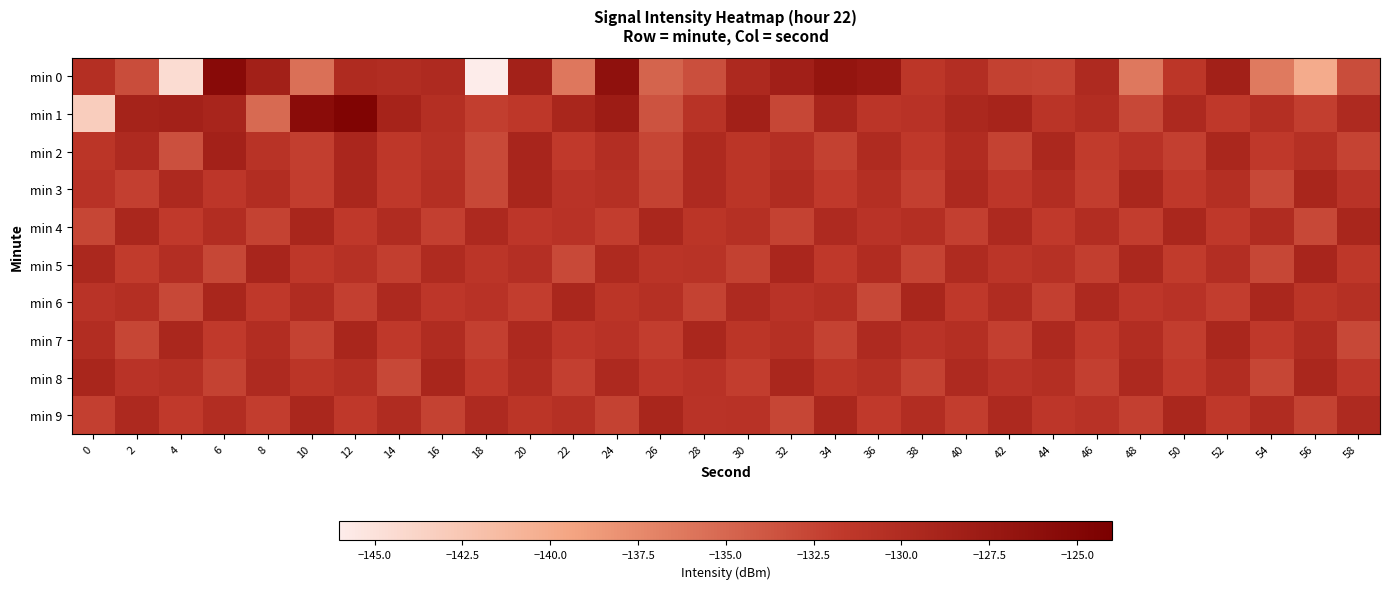

Reading right to left, list all the values displayed in this chart.

min 0: 58=-133.1	56=-140.0	54=-136.3	52=-128.4	50=-131.3	48=-136.2	46=-129.8	44=-132.5	42=-132.3	40=-130.3	38=-131.3	36=-127.4	34=-126.9	32=-128.3	30=-129.6	28=-133.3	26=-134.8	24=-126.3	22=-136.2	20=-128.6	18=-146.0	16=-129.8	14=-130.1	12=-129.9	10=-135.6	8=-128.4	6=-125.5	4=-144.5	2=-133.2	0=-130.4
min 1: 58=-129.8	56=-132.1	54=-130.4	52=-131.7	50=-129.6	48=-132.8	46=-130.2	44=-131.1	42=-128.9	40=-129.5	38=-130.8	36=-131.3	34=-129.1	32=-132.7	30=-128.4	28=-130.9	26=-133.6	24=-127.8	22=-129.2	20=-131.5	18=-132.2	16=-130.4	14=-128.8	12=-124.6	10=-125.7	8=-135.2	6=-129.1	4=-128.6	2=-128.8	0=-143.2
min 2: 58=-132.5	56=-130.6	54=-131.7	52=-129.4	50=-132.2	48=-130.8	46=-131.9	44=-129.5	42=-132.4	40=-130.1	38=-131.6	36=-129.9	34=-132.3	32=-130.5	30=-131.2	28=-129.7	26=-132.6	24=-130.3	22=-131.8	20=-129.1	18=-132.9	16=-130.7	14=-131.5	12=-129.3	10=-132.1	8=-130.9	6=-128.6	4=-133.4	2=-129.8	0=-131.2
min 3: 58=-131.0	56=-129.2	54=-132.8	52=-130.4	50=-131.6	48=-129.4	46=-132.0	44=-130.2	42=-131.4	40=-129.6	38=-132.2	36=-130.4	34=-131.8	32=-130.0	30=-131.2	28=-129.8	26=-132.4	24=-130.6	22=-131.0	20=-129.2	18=-132.8	16=-130.4	14=-131.6	12=-129.4	10=-132.0	8=-130.2	6=-131.4	4=-129.6	2=-132.2	0=-130.8
min 4: 58=-129.2	56=-132.8	54=-130.0	52=-131.6	50=-129.4	48=-132.0	46=-130.2	44=-131.8	42=-129.6	40=-132.2	38=-130.4	36=-131.0	34=-129.8	32=-132.4	30=-130.6	28=-131.2	26=-129.4	24=-132.0	22=-130.8	20=-131.4	18=-129.6	16=-132.2	14=-130.0	12=-131.6	10=-129.2	8=-132.4	6=-130.2	4=-131.8	2=-129.4	0=-132.6
min 5: 58=-131.5	56=-129.1	54=-132.7	52=-130.3	50=-131.9	48=-129.5	46=-132.1	44=-130.7	42=-131.3	40=-129.9	38=-132.5	36=-130.1	34=-131.7	32=-129.3	30=-132.3	28=-130.9	26=-131.1	24=-129.7	22=-132.9	20=-130.5	18=-131.3	16=-129.9	14=-132.1	12=-130.7	10=-131.5	8=-129.1	6=-132.7	4=-130.3	2=-131.9	0=-129.5
min 6: 58=-130.6	56=-131.2	54=-129.4	52=-132.0	50=-130.8	48=-131.4	46=-129.6	44=-132.2	42=-130.0	40=-131.6	38=-129.2	36=-132.8	34=-130.4	32=-131.0	30=-129.8	28=-132.4	26=-130.6	24=-131.2	22=-129.4	20=-132.0	18=-130.8	16=-131.4	14=-129.6	12=-132.2	10=-130.0	8=-131.6	6=-129.2	4=-132.8	2=-130.4	0=-131.0
min 7: 58=-132.8	56=-130.0	54=-131.6	52=-129.4	50=-132.0	48=-130.2	46=-131.8	44=-129.6	42=-132.2	40=-130.4	38=-131.0	36=-129.8	34=-132.4	32=-130.6	30=-131.2	28=-129.4	26=-132.0	24=-130.8	22=-131.4	20=-129.6	18=-132.2	16=-130.0	14=-131.6	12=-129.2	10=-132.4	8=-130.2	6=-131.8	4=-129.4	2=-132.6	0=-130.2
min 8: 58=-131.4	56=-129.4	54=-132.6	52=-130.2	50=-131.8	48=-129.6	46=-132.2	44=-130.4	42=-131.0	40=-129.8	38=-132.4	36=-130.6	34=-131.2	32=-129.4	30=-132.0	28=-130.8	26=-131.4	24=-129.6	22=-132.2	20=-130.0	18=-131.6	16=-129.2	14=-132.8	12=-130.4	10=-131.2	8=-129.8	6=-132.4	4=-130.6	2=-131.0	0=-129.2
min 9: 58=-129.8	56=-132.4	54=-130.0	52=-131.6	50=-129.4	48=-132.2	46=-130.8	44=-131.4	42=-129.6	40=-132.0	38=-130.2	36=-131.8	34=-129.4	32=-132.6	30=-130.8	28=-131.0	26=-129.2	24=-132.4	22=-130.6	20=-131.2	18=-129.8	16=-132.4	14=-130.0	12=-131.6	10=-129.4	8=-132.0	6=-130.2	4=-131.8	2=-129.6	0=-132.2